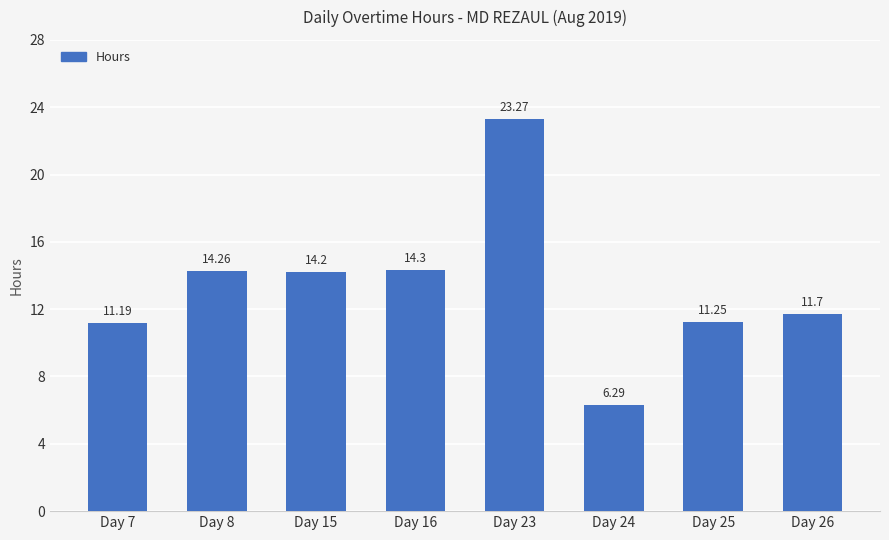

What is the difference between the values at Day 24 and Day 7?

4.9